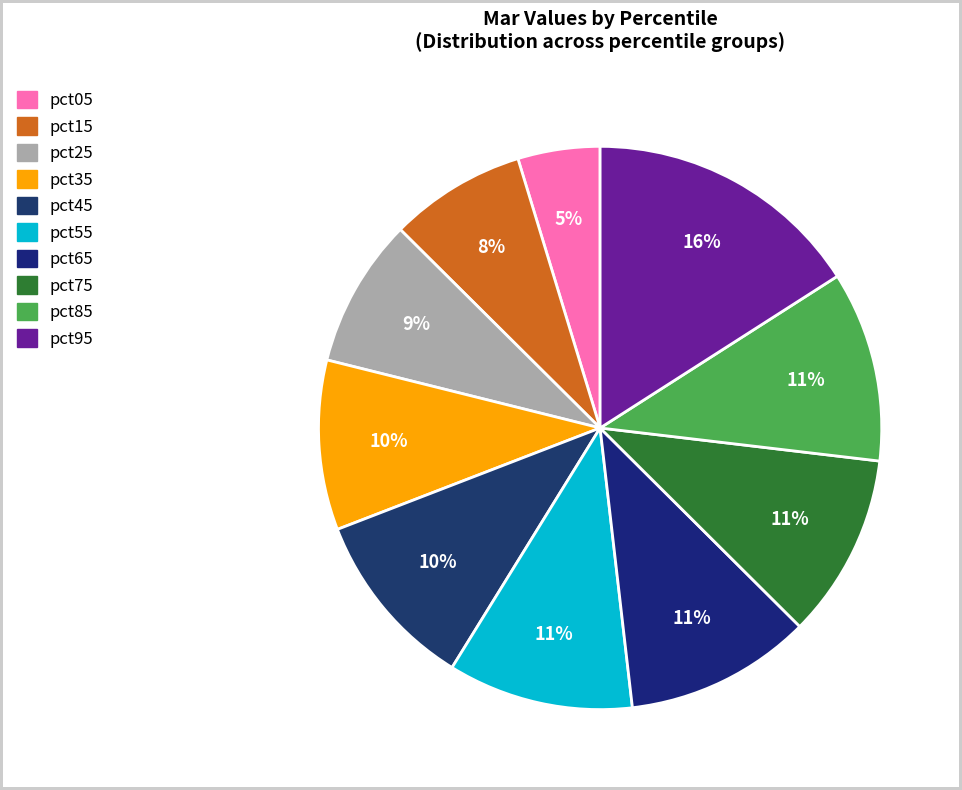

Which has a higher value, pct45 or pct65?

pct65